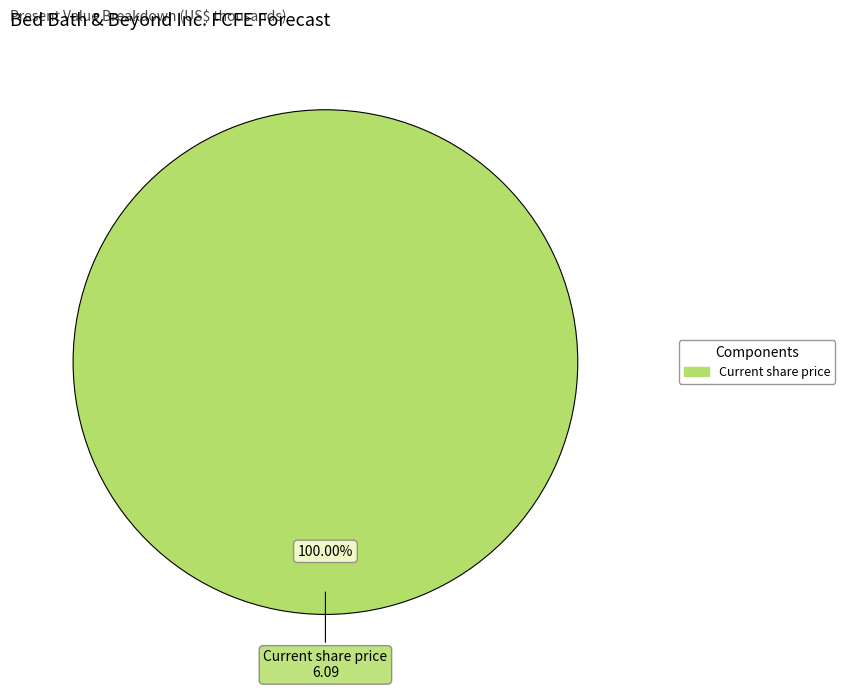

Count the number of slices in the pie.

1